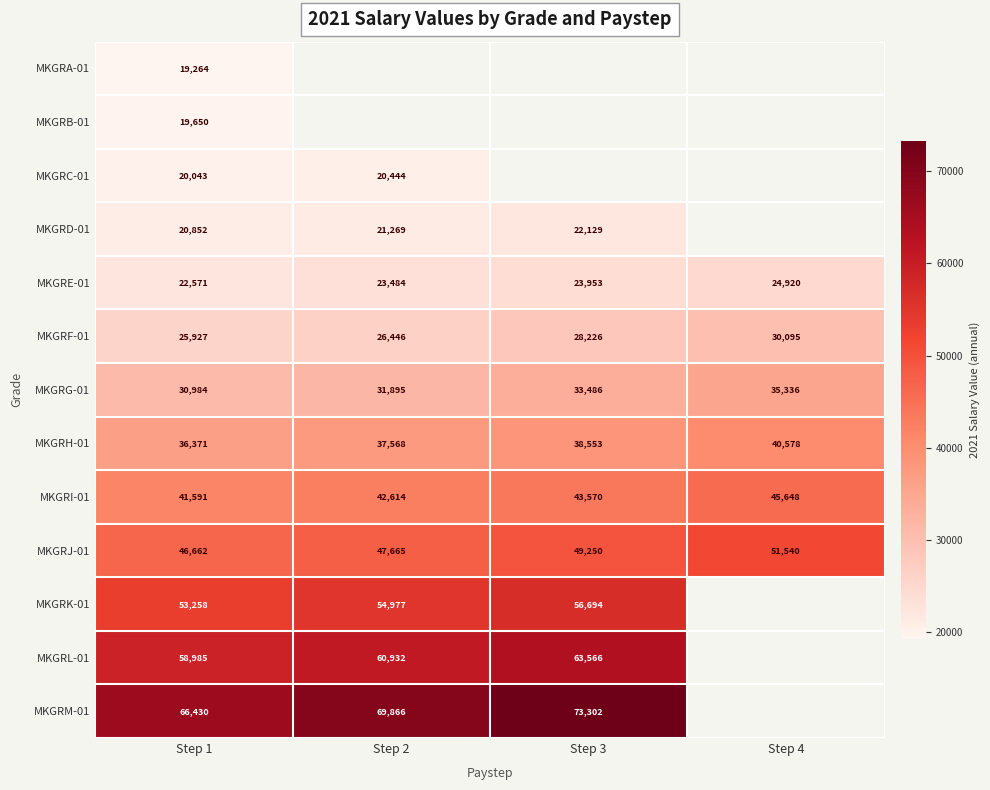

How many data points does each series have?

4